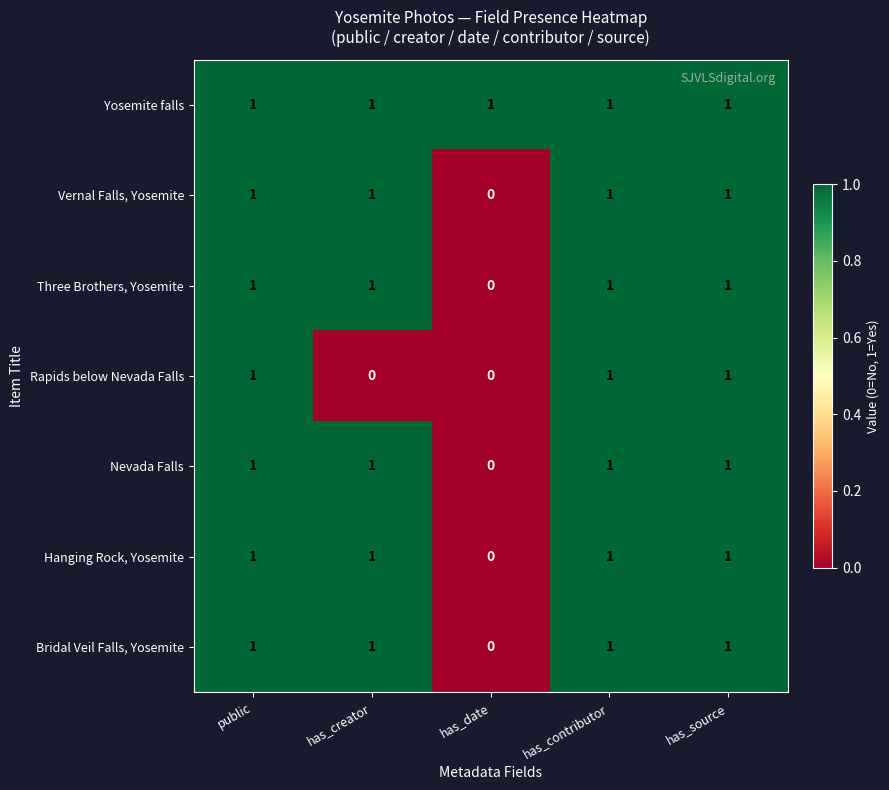

Which series changed the most between has_creator and has_source?

Rapids below Nevada Falls